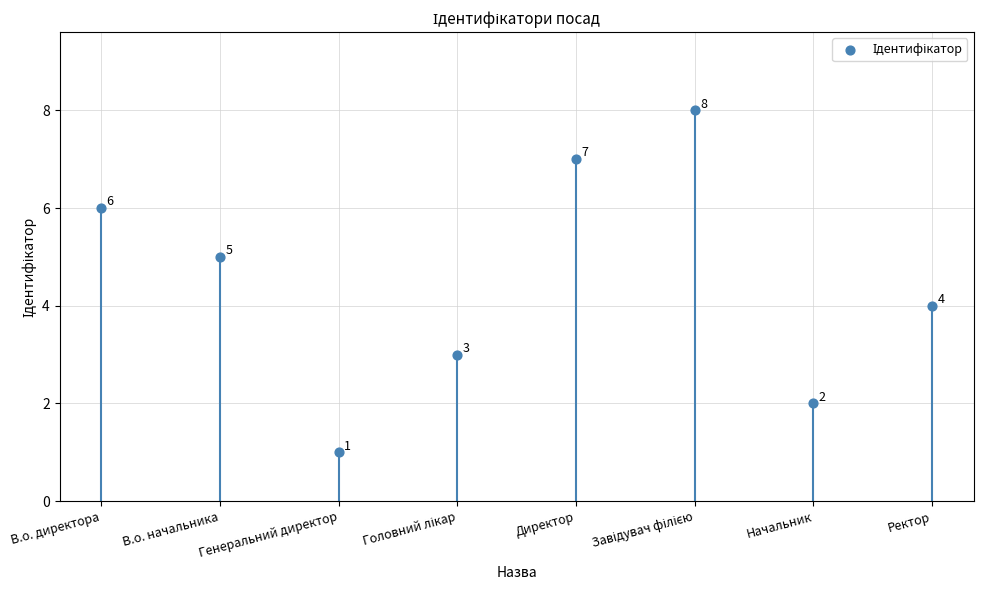

What Y value in the scatter plot is closest to 4?

4